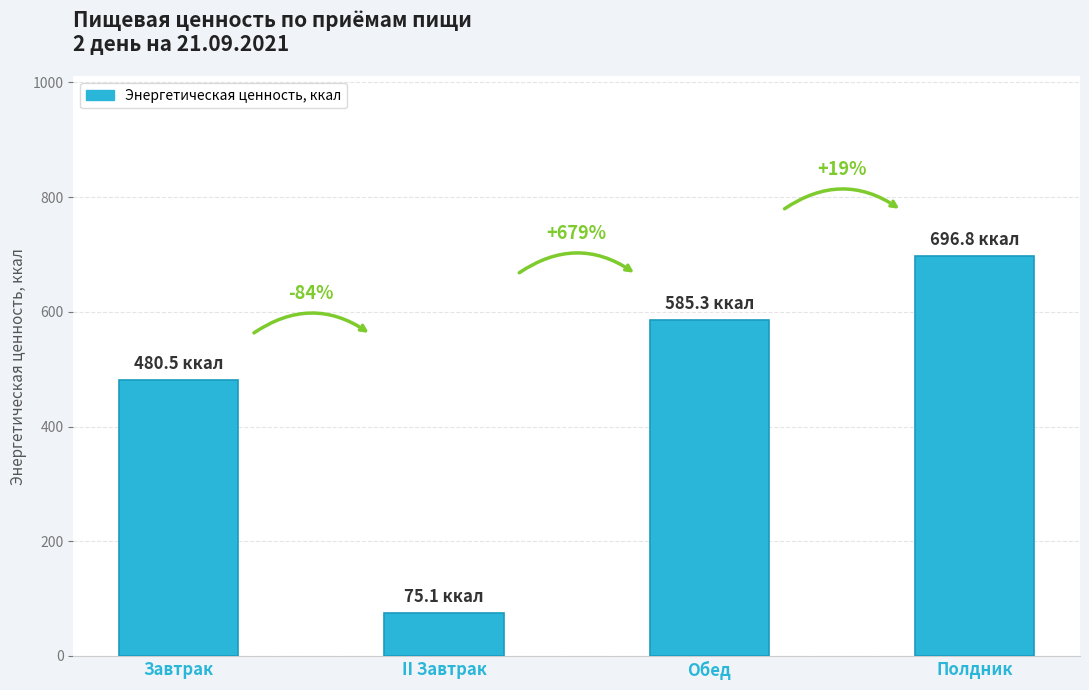

List the labels in order of value, smallest first.

II Завтрак, Завтрак, Обед, Полдник